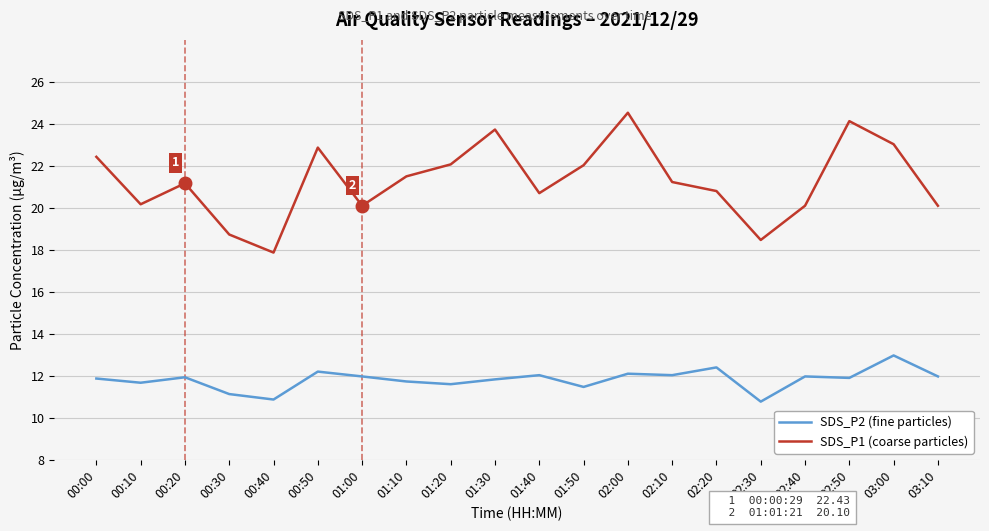

True or false: SDS_P1 (coarse particles) and SDS_P2 (fine particles) cross at least once.

False